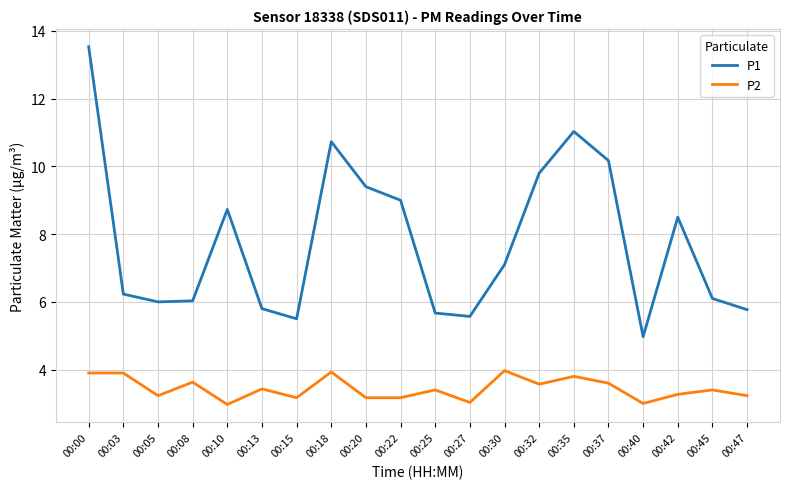

True or false: P2 and P1 cross at least once.

False